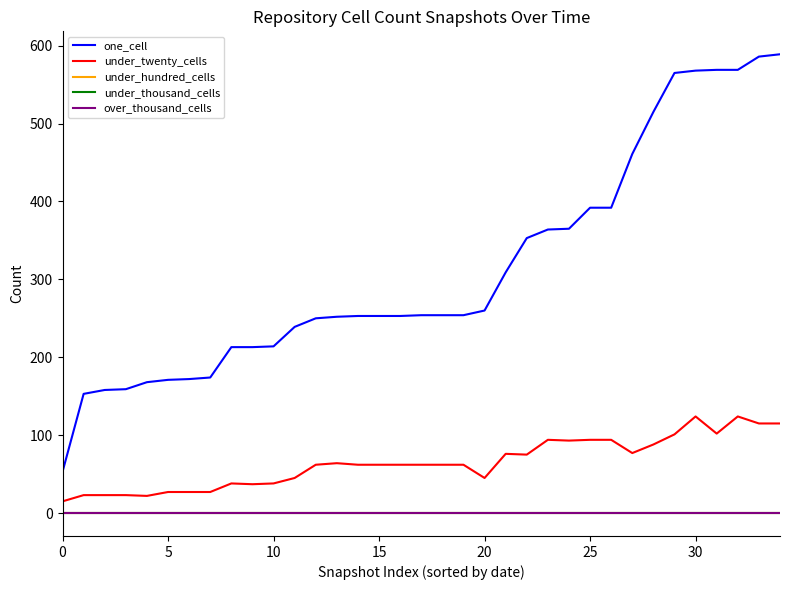

Which series has the largest range (max minus min)?

one_cell